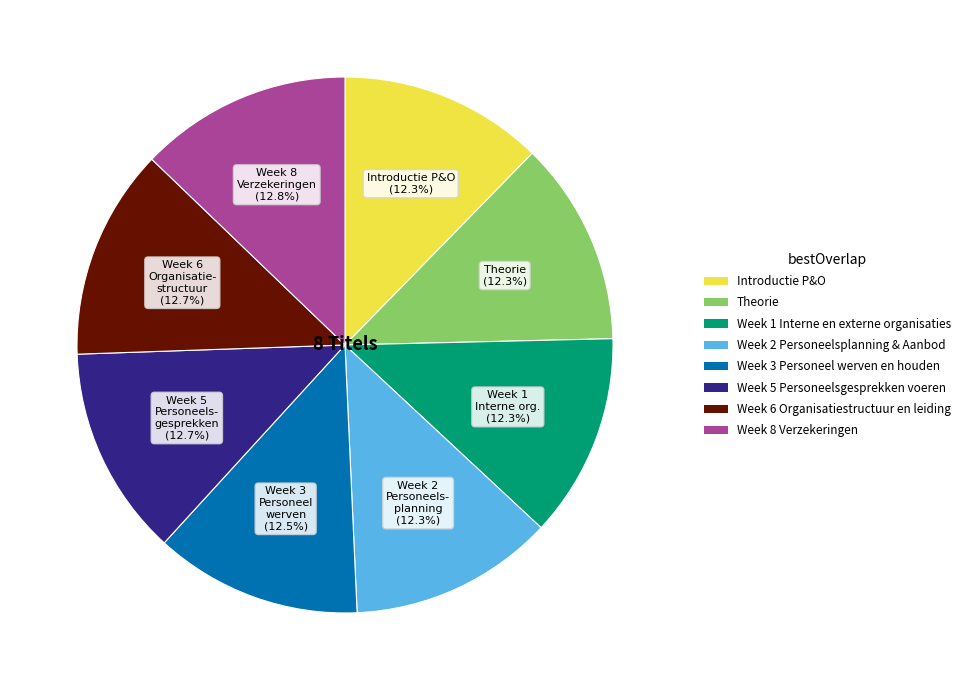

How many slices are in this pie chart?

8